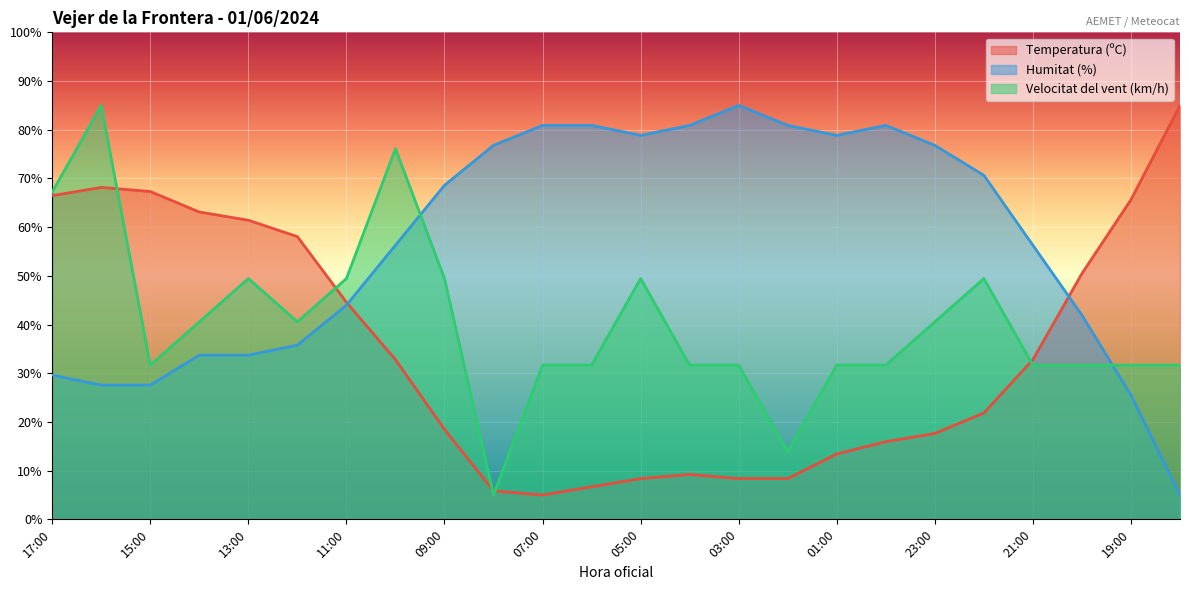

List the labels in order of Temperatura (ºC) value, largest first.

18:00, 16:00, 15:00, 17:00, 19:00, 14:00, 13:00, 12:00, 20:00, 11:00, 10:00, 21:00, 22:00, 09:00, 23:00, 00:00, 01:00, 04:00, 05:00, 03:00, 02:00, 06:00, 08:00, 07:00